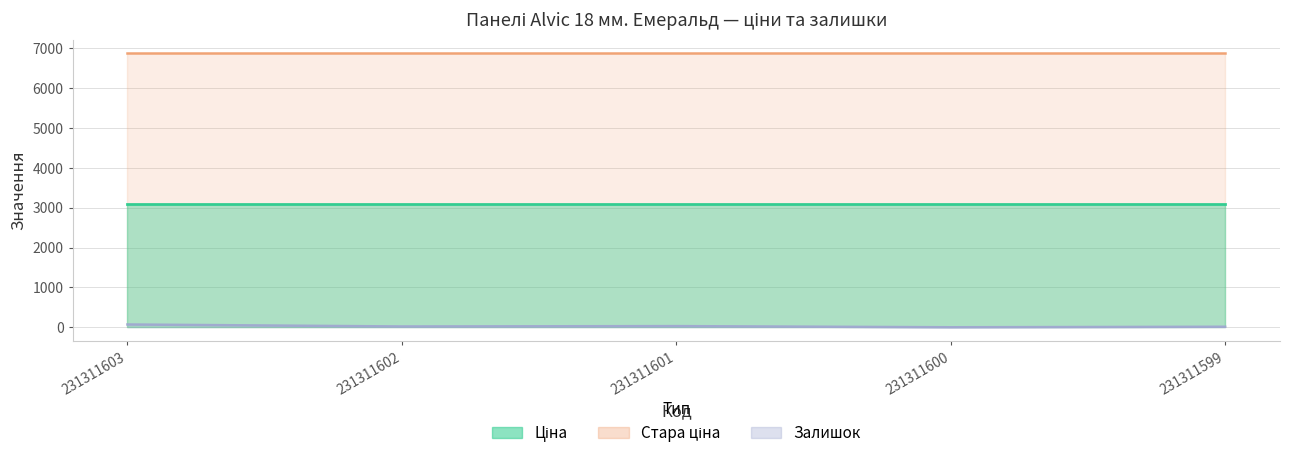

At which category does Залишок reach its first local valley?

231311602